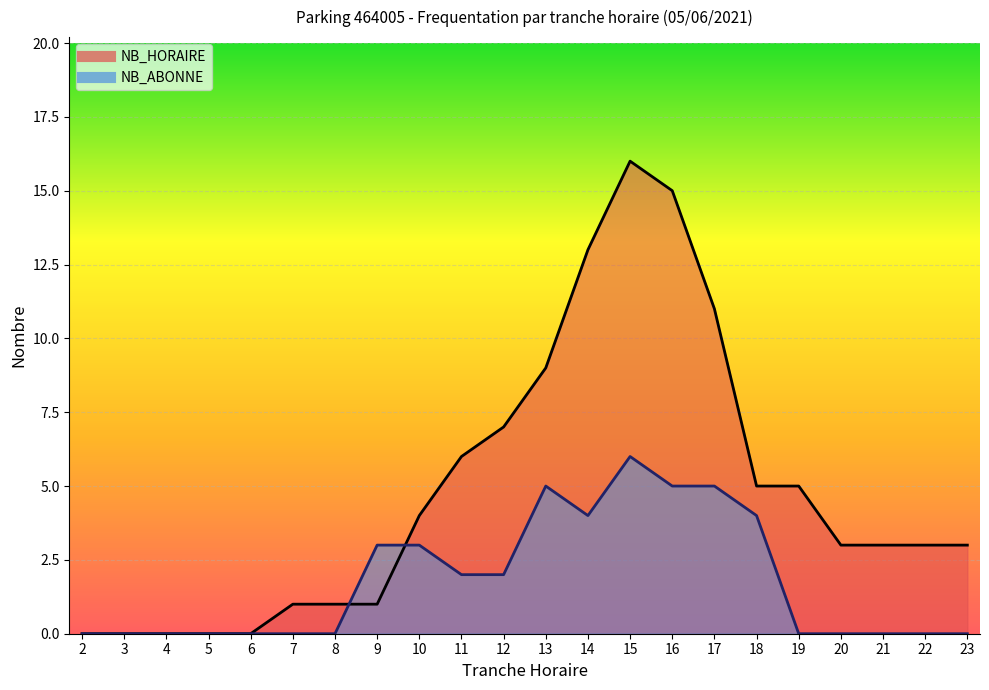

Which category has the highest value in the NB_ABONNE series?

15